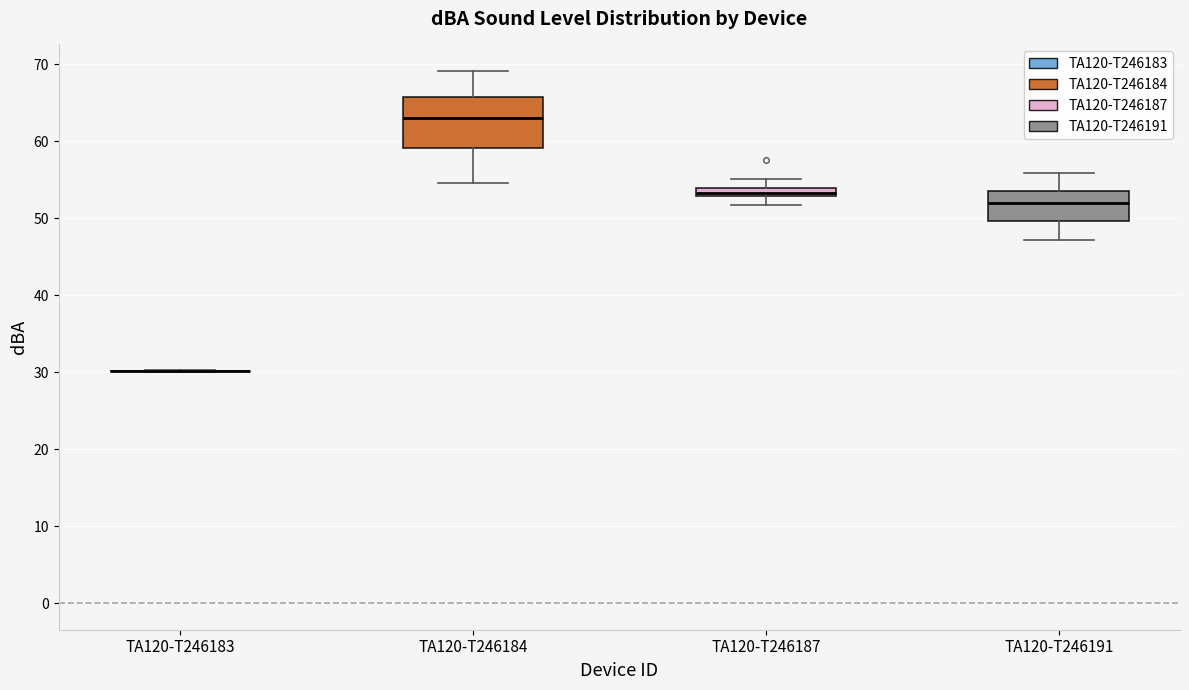

Where is the upper edge of the box for TA120-T246187 on the y-axis? The values are not printed on the chart, so give them approximately, as read against the axis.

54